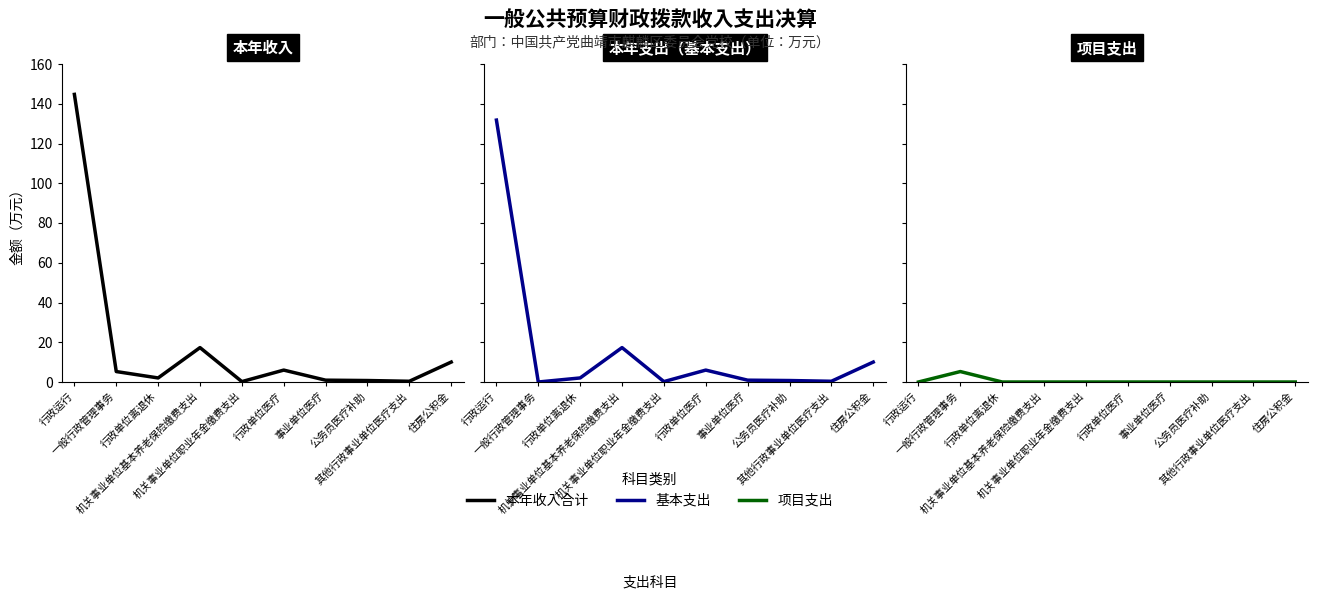

At which category does 本年收入合计 reach its first local valley?

行政单位离退休